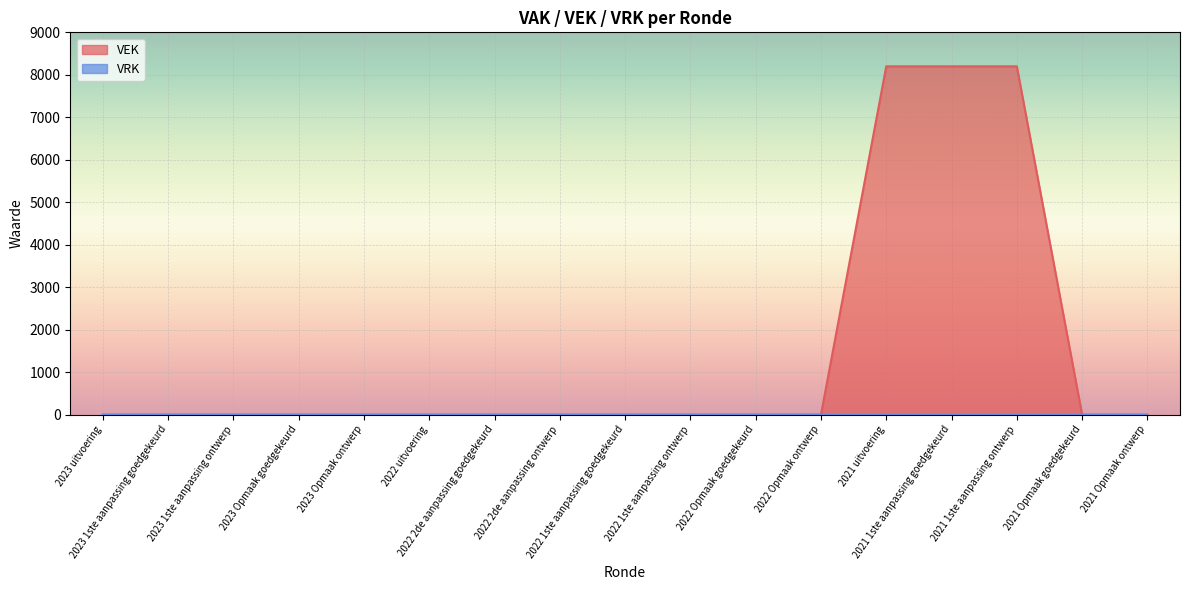

What is the approximate value at 2021 uitvoering?

8200